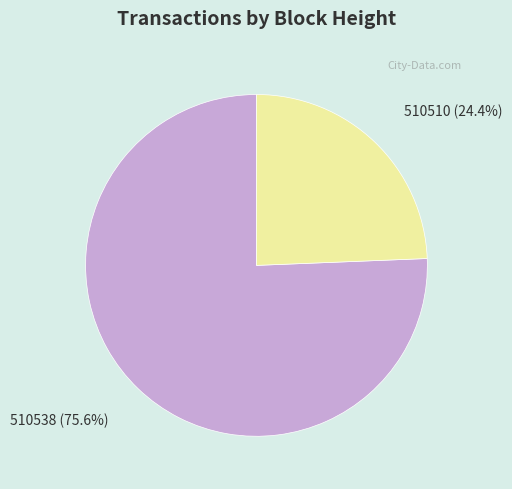

What is the majority slice?

510538